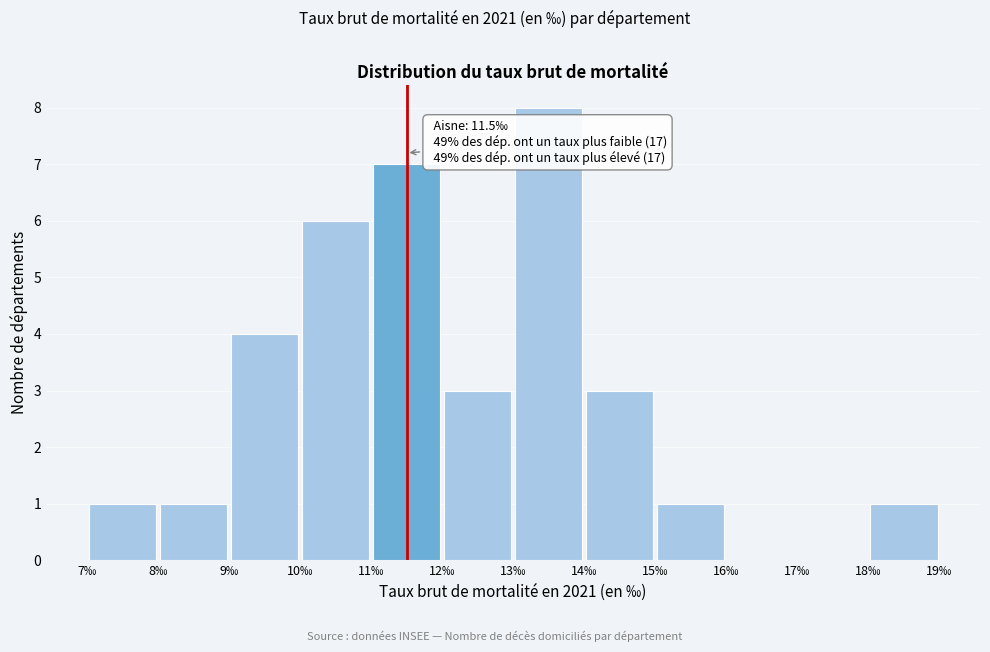

Over which range of the x-axis is the bar tallest?

13 to 14